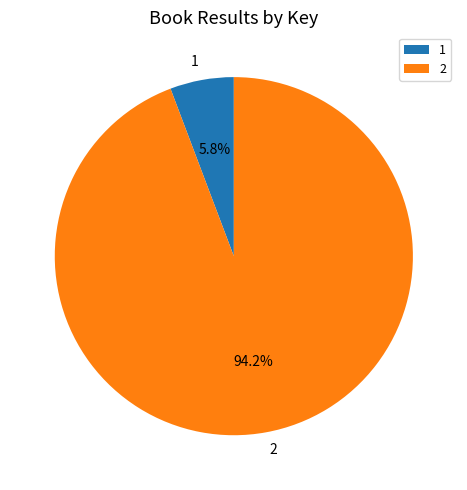

The 1 slice represents 1% of the pie. True or false?

False